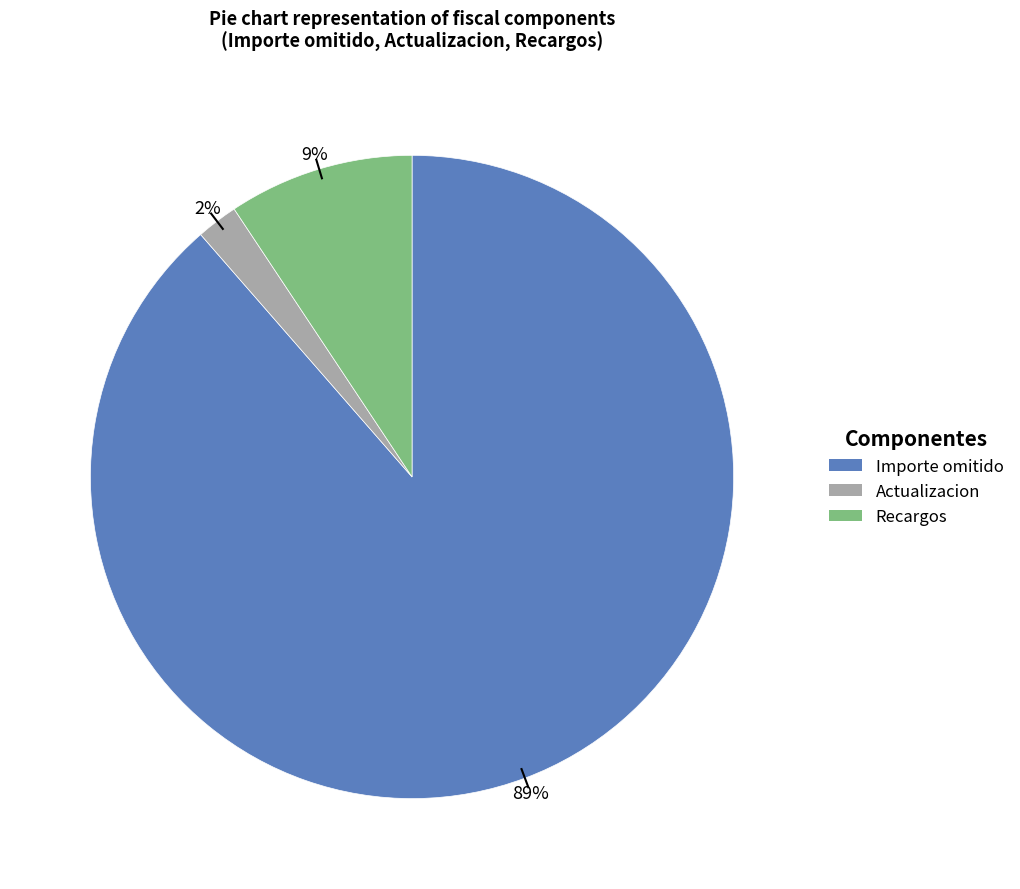

Is there a majority slice in this chart?

Yes